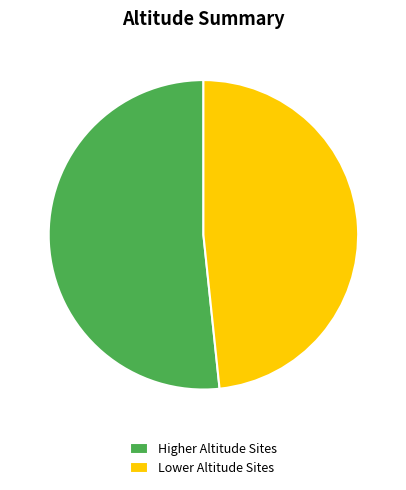

Approximately how many times larger is the value at Higher Altitude Sites compared to Lower Altitude Sites?

1.1